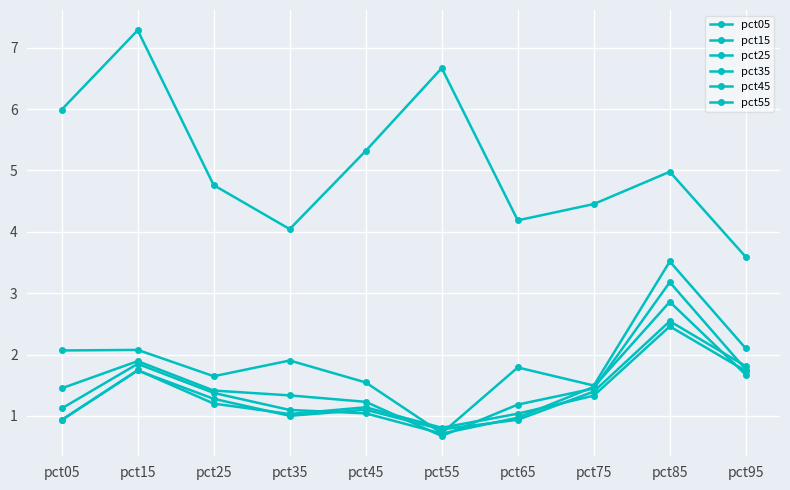

Reading left to right, what are all the values shown in this chart?

pct05: 6.0	7.3	4.8	4.0	5.3	6.7	4.2	4.5	5.0	3.6
pct15: 2.1	2.1	1.6	1.9	1.5	0.7	1.8	1.5	3.5	2.1
pct25: 1.5	1.9	1.4	1.3	1.2	0.7	1.2	1.4	3.2	1.8
pct35: 1.1	1.8	1.4	1.1	1.0	0.7	1.0	1.5	2.9	1.7
pct45: 0.9	1.7	1.3	1.0	1.1	0.8	0.9	1.4	2.5	1.8
pct55: 0.9	1.7	1.2	1.0	1.1	0.8	1.0	1.3	2.5	1.7